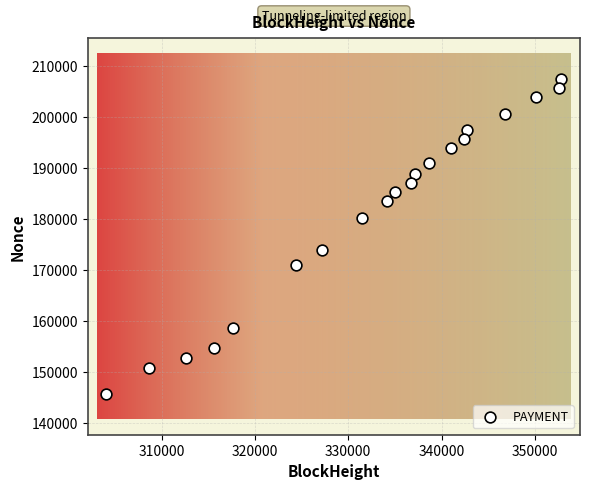

What Y value in the scatter plot is closest to 176568?

173892